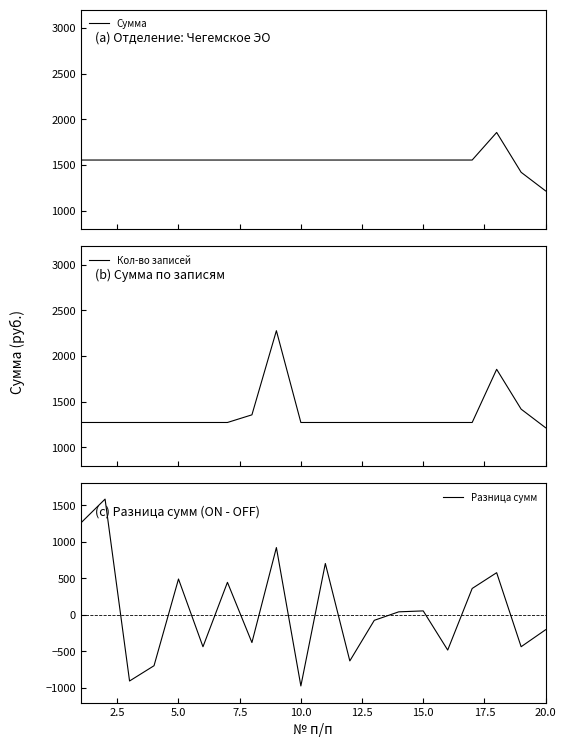

Reading left to right, list all the values displayed in this chart.

Сумма: 1553.5	1553.5	1553.5	1553.5	1553.5	1553.5	1553.5	1553.5	1553.5	1553.5	1553.5	1553.5	1553.5	1553.5	1553.5	1553.5	1553.5	1855.1	1419.3	1215.7
Кол-во записей: 1273.3	1273.3	1273.3	1273.3	1273.3	1273.3	1273.3	1357.0	2277.7	1273.3	1273.3	1273.3	1273.3	1273.3	1273.3	1273.3	1273.3	1855.1	1419.3	1215.7
Разница сумм: 1253.8	1583.5	-904.7	-695.8	490.3	-436.4	445.1	-378.7	920.6	-972.7	702.8	-630.0	-74.7	41.5	54.1	-481.6	361.1	576.9	-435.8	-203.6